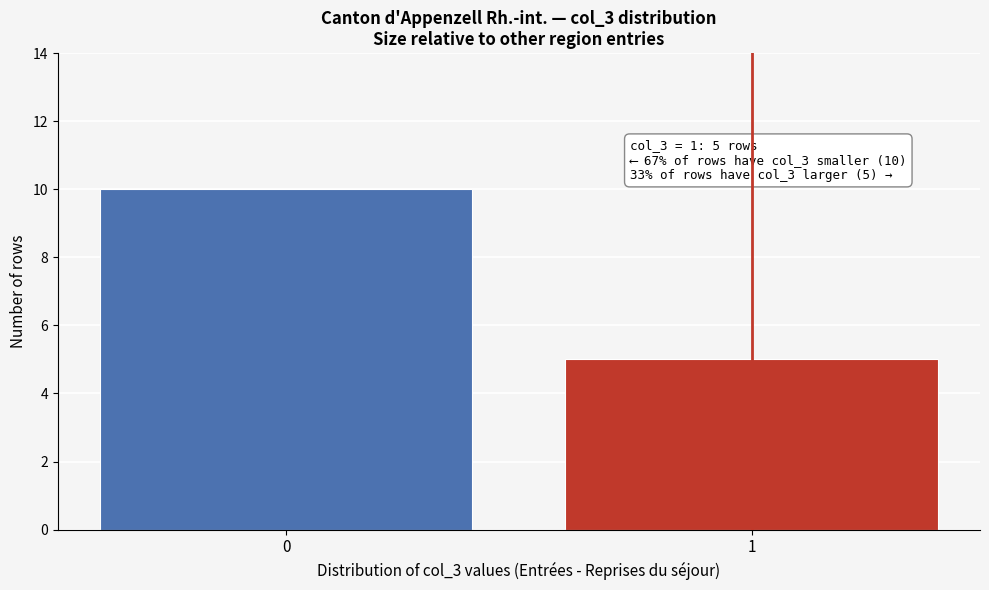

Reading left to right, transcribe all the data shown in this chart.

0=10	1=5